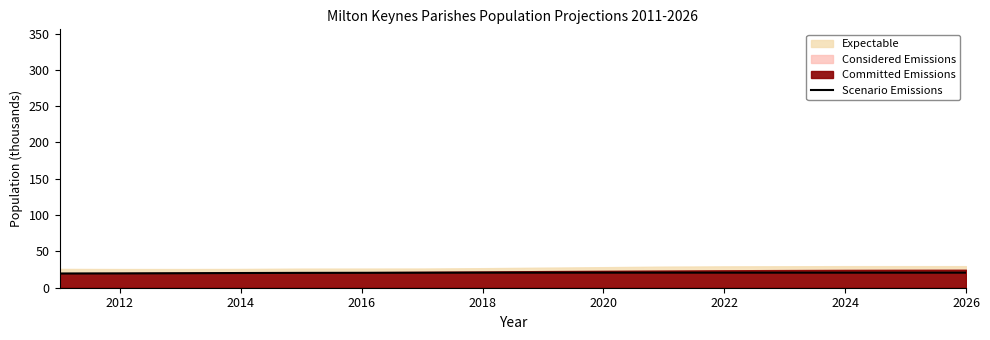

The Scenario Emissions series shows 19.7 at 2012. True or false?

True